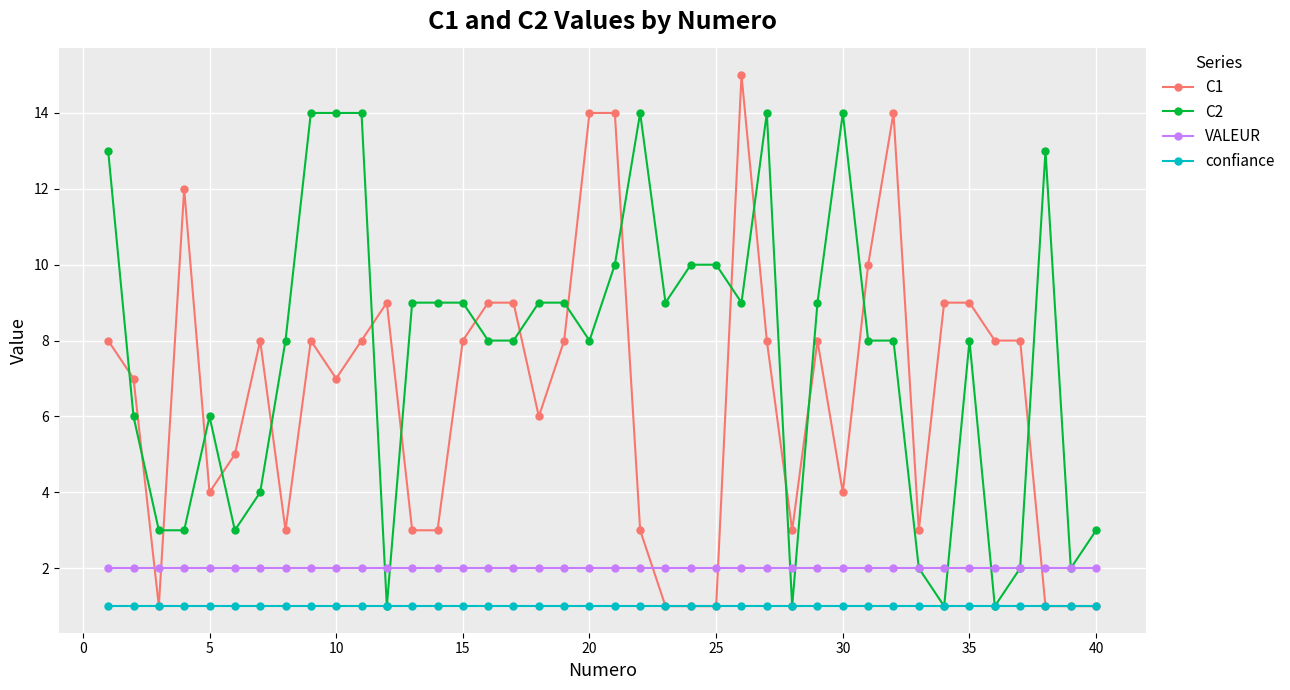

Count the number of categories in the chart.

40